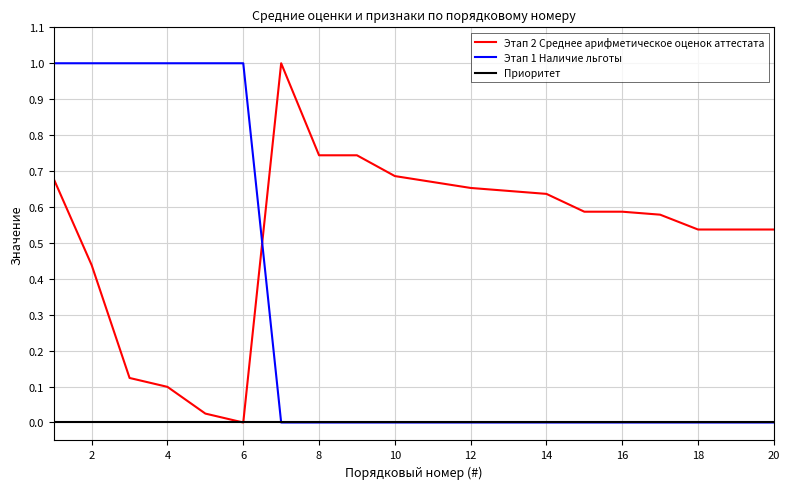

What are all the series names shown in the legend?

Этап 2 Среднее арифметическое оценок аттестата, Этап 1 Наличие льготы, Приоритет